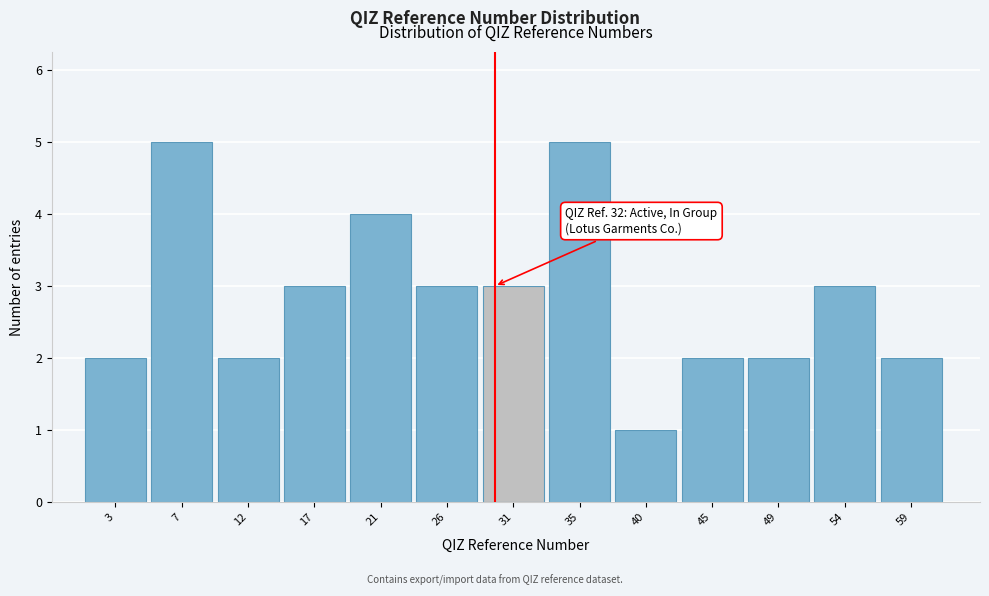

Reading left to right, what are all the values shown in this chart?

2	5	2	3	4	3	3	5	1	2	2	3	2